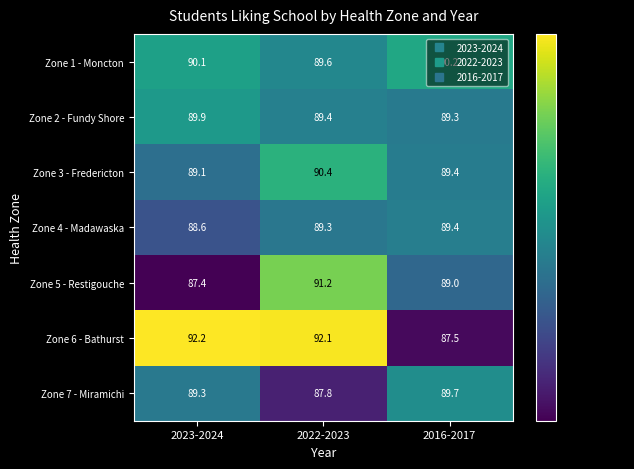

Which category has the highest value in the Zone 4 - Madawaska series?

2016-2017